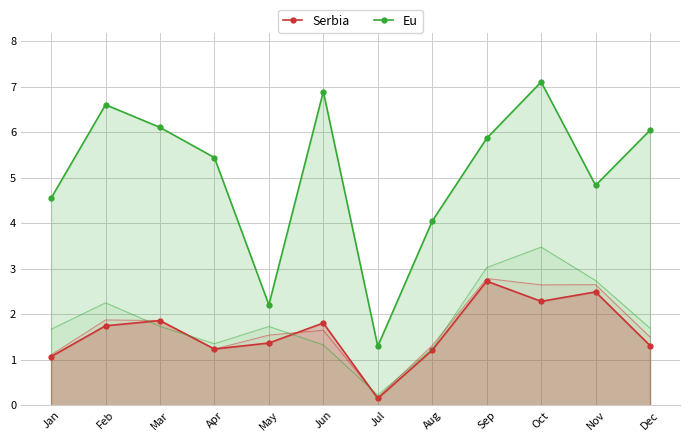

True or false: Eu has a value of 1.6 at Aug.

False